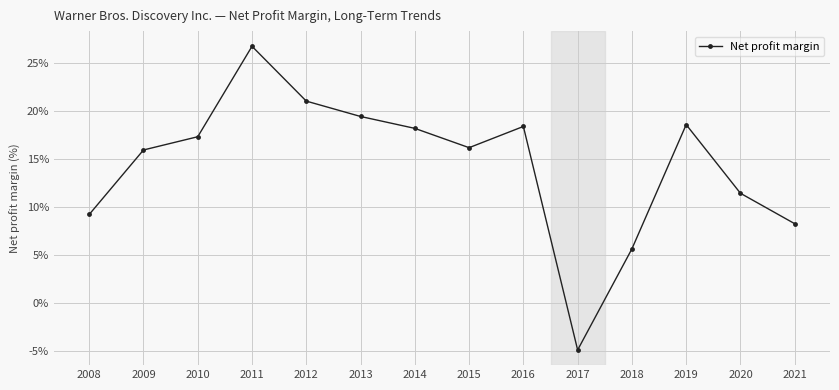

At which category does the data reach its first local peak?

2011